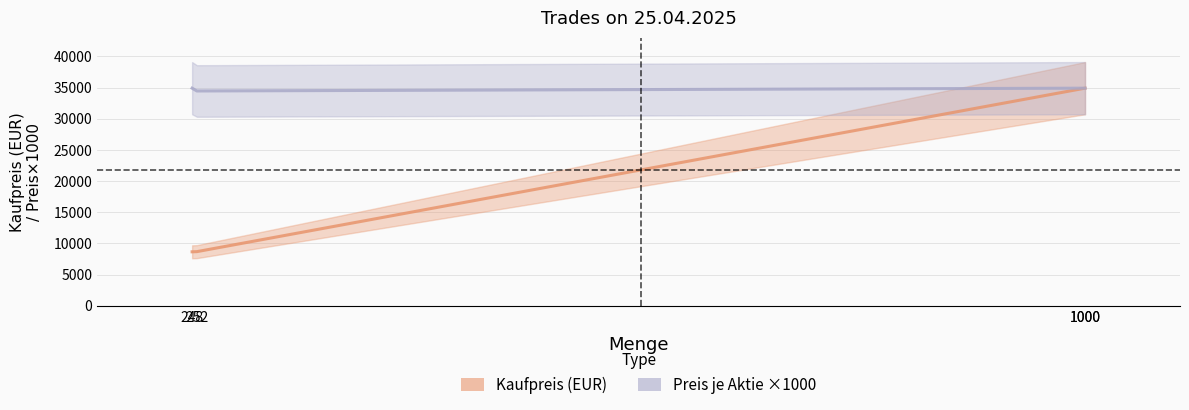

What is the greatest value displayed?

34900.0